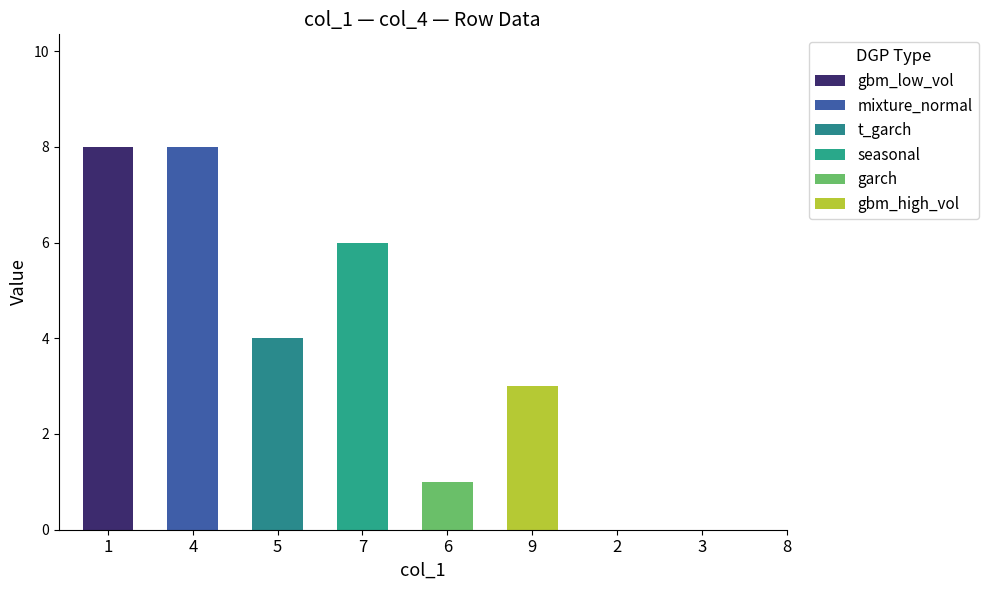

What is the label of the 7th bar from the left?

2